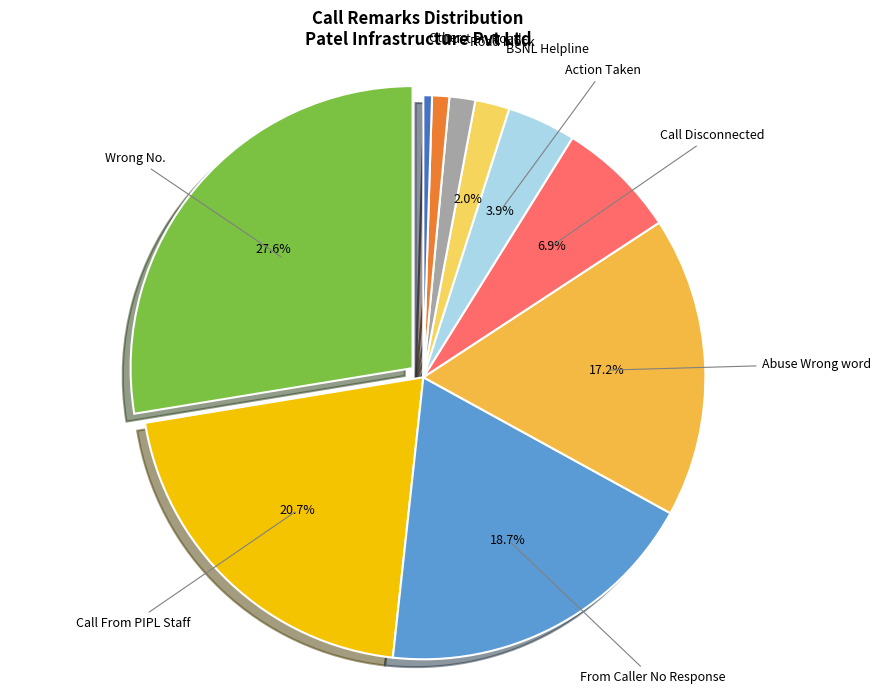

Is it true that Dust on Road is 1% of the pie?

True